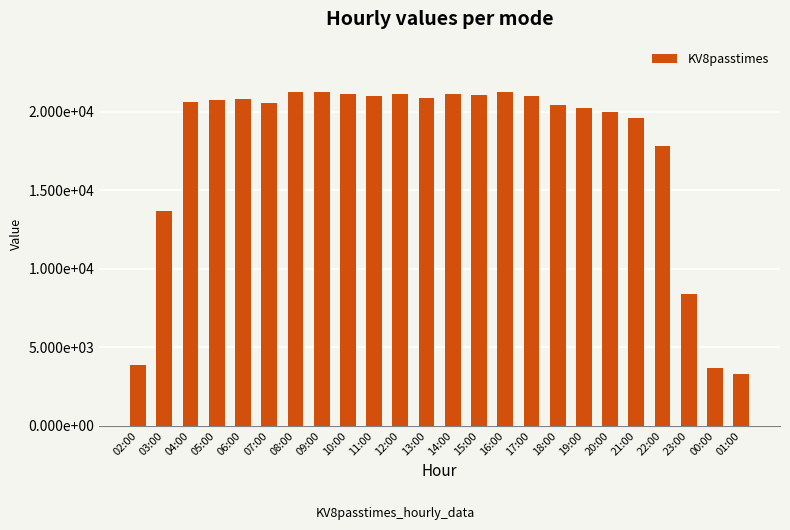

Does the chart contain any negative values?

No